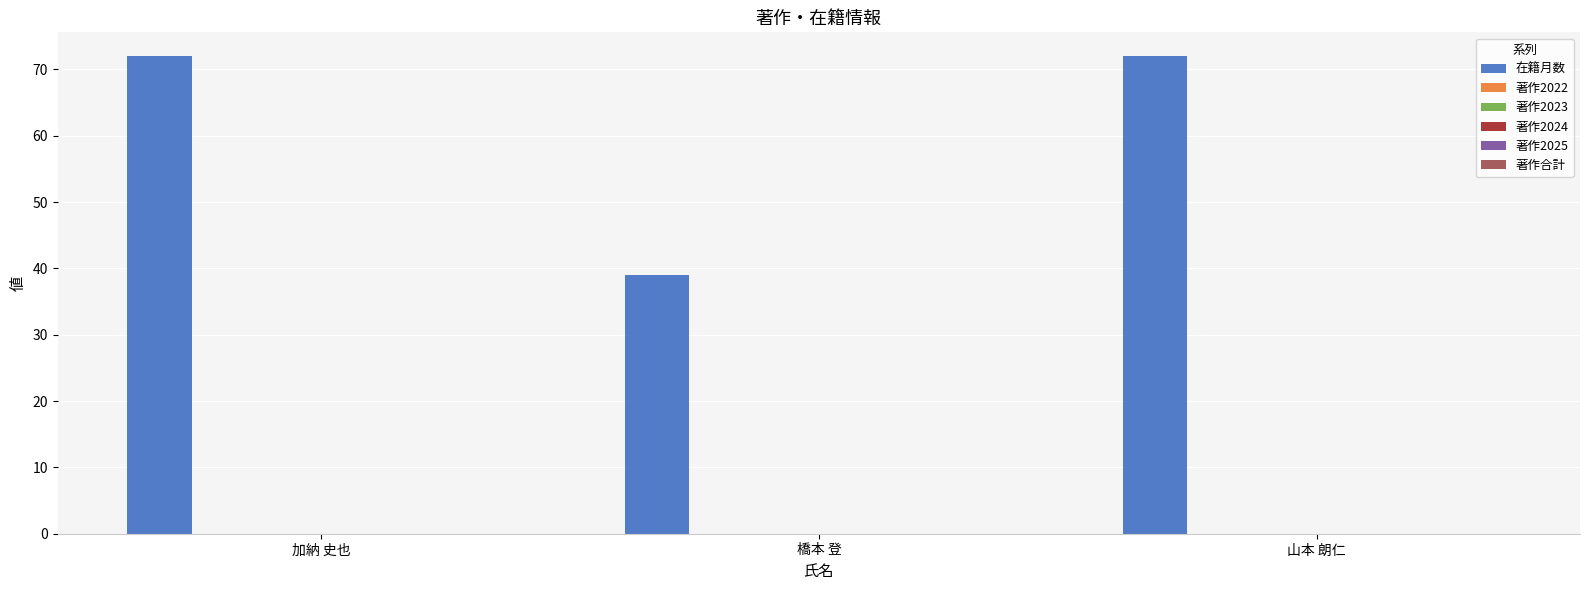

What is the average value?

61